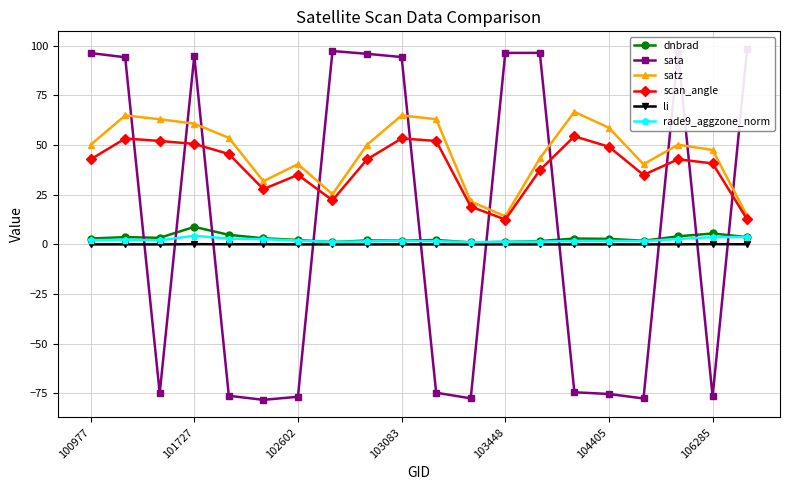

What is the maximum value for dnbrad?

8.8